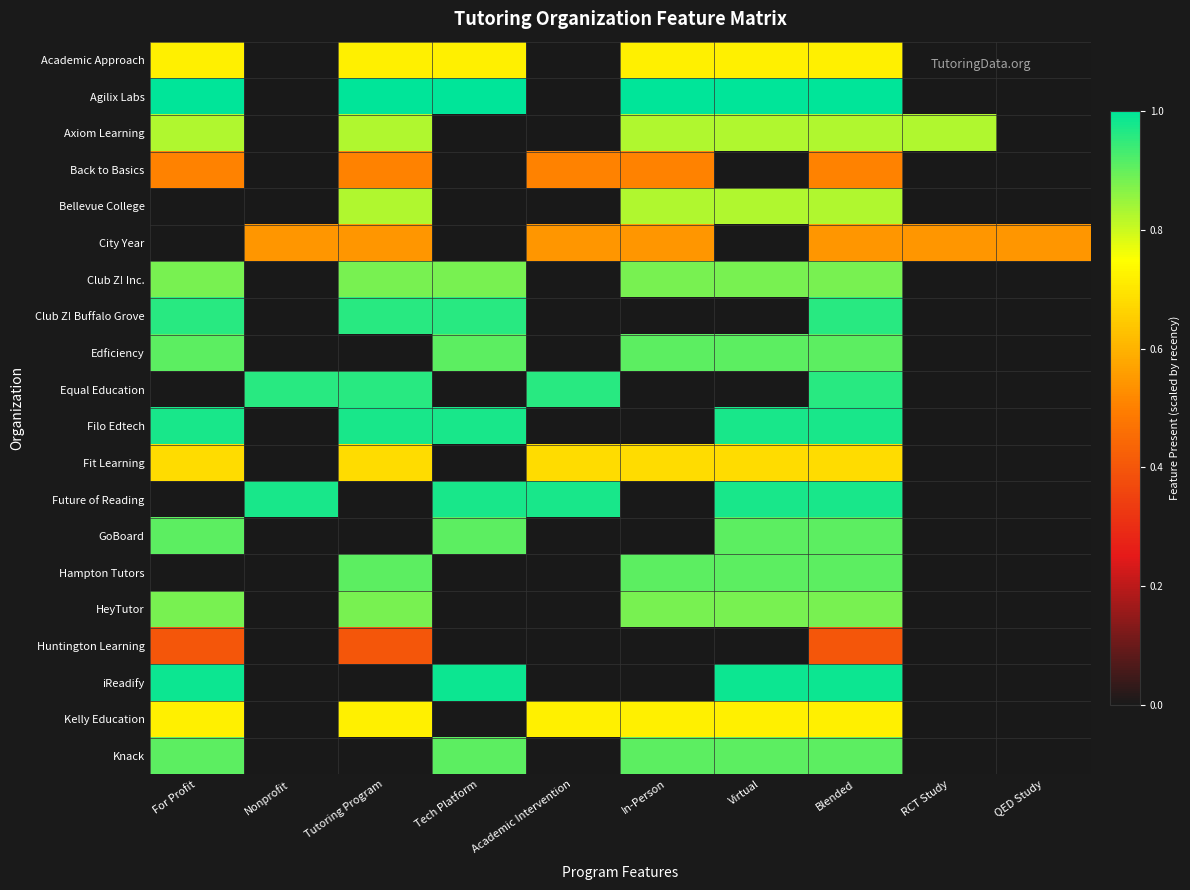

Reading left to right, extract all data points from this chart.

Academic Approach: For Profit=0.7	Nonprofit=0.0	Tutoring Program=0.7	Tech Platform=0.7	Academic Intervention=0.0	In-Person=0.7	Virtual=0.7	Blended=0.7	RCT Study=0.0	QED Study=0.0
Agilix Labs: For Profit=1.0	Nonprofit=0.0	Tutoring Program=1.0	Tech Platform=1.0	Academic Intervention=0.0	In-Person=1.0	Virtual=1.0	Blended=1.0	RCT Study=0.0	QED Study=0.0
Axiom Learning: For Profit=0.8	Nonprofit=0.0	Tutoring Program=0.8	Tech Platform=0.0	Academic Intervention=0.0	In-Person=0.8	Virtual=0.8	Blended=0.8	RCT Study=0.8	QED Study=0.0
Back to Basics: For Profit=0.5	Nonprofit=0.0	Tutoring Program=0.5	Tech Platform=0.0	Academic Intervention=0.5	In-Person=0.5	Virtual=0.0	Blended=0.5	RCT Study=0.0	QED Study=0.0
Bellevue College: For Profit=0.0	Nonprofit=0.0	Tutoring Program=0.8	Tech Platform=0.0	Academic Intervention=0.0	In-Person=0.8	Virtual=0.8	Blended=0.8	RCT Study=0.0	QED Study=0.0
City Year: For Profit=0.0	Nonprofit=0.5	Tutoring Program=0.5	Tech Platform=0.0	Academic Intervention=0.5	In-Person=0.5	Virtual=0.0	Blended=0.5	RCT Study=0.5	QED Study=0.5
Club Z! Inc.: For Profit=0.9	Nonprofit=0.0	Tutoring Program=0.9	Tech Platform=0.9	Academic Intervention=0.0	In-Person=0.9	Virtual=0.9	Blended=0.9	RCT Study=0.0	QED Study=0.0
Club Z! Buffalo Grove: For Profit=1.0	Nonprofit=0.0	Tutoring Program=1.0	Tech Platform=1.0	Academic Intervention=0.0	In-Person=0.0	Virtual=0.0	Blended=1.0	RCT Study=0.0	QED Study=0.0
Edficiency: For Profit=0.9	Nonprofit=0.0	Tutoring Program=0.0	Tech Platform=0.9	Academic Intervention=0.0	In-Person=0.9	Virtual=0.9	Blended=0.9	RCT Study=0.0	QED Study=0.0
Equal Education: For Profit=0.0	Nonprofit=1.0	Tutoring Program=1.0	Tech Platform=0.0	Academic Intervention=1.0	In-Person=0.0	Virtual=0.0	Blended=1.0	RCT Study=0.0	QED Study=0.0
Filo Edtech: For Profit=1.0	Nonprofit=0.0	Tutoring Program=1.0	Tech Platform=1.0	Academic Intervention=0.0	In-Person=0.0	Virtual=1.0	Blended=1.0	RCT Study=0.0	QED Study=0.0
Fit Learning: For Profit=0.7	Nonprofit=0.0	Tutoring Program=0.7	Tech Platform=0.0	Academic Intervention=0.7	In-Person=0.7	Virtual=0.7	Blended=0.7	RCT Study=0.0	QED Study=0.0
Future of Reading: For Profit=0.0	Nonprofit=1.0	Tutoring Program=0.0	Tech Platform=1.0	Academic Intervention=1.0	In-Person=0.0	Virtual=1.0	Blended=1.0	RCT Study=0.0	QED Study=0.0
GoBoard: For Profit=0.9	Nonprofit=0.0	Tutoring Program=0.0	Tech Platform=0.9	Academic Intervention=0.0	In-Person=0.0	Virtual=0.9	Blended=0.9	RCT Study=0.0	QED Study=0.0
Hampton Tutors: For Profit=0.0	Nonprofit=0.0	Tutoring Program=0.9	Tech Platform=0.0	Academic Intervention=0.0	In-Person=0.9	Virtual=0.9	Blended=0.9	RCT Study=0.0	QED Study=0.0
HeyTutor: For Profit=0.9	Nonprofit=0.0	Tutoring Program=0.9	Tech Platform=0.0	Academic Intervention=0.0	In-Person=0.9	Virtual=0.9	Blended=0.9	RCT Study=0.0	QED Study=0.0
Huntington Learning: For Profit=0.4	Nonprofit=0.0	Tutoring Program=0.4	Tech Platform=0.0	Academic Intervention=0.0	In-Person=0.0	Virtual=0.0	Blended=0.4	RCT Study=0.0	QED Study=0.0
iReadify: For Profit=1.0	Nonprofit=0.0	Tutoring Program=0.0	Tech Platform=1.0	Academic Intervention=0.0	In-Person=0.0	Virtual=1.0	Blended=1.0	RCT Study=0.0	QED Study=0.0
Kelly Education: For Profit=0.7	Nonprofit=0.0	Tutoring Program=0.7	Tech Platform=0.0	Academic Intervention=0.7	In-Person=0.7	Virtual=0.7	Blended=0.7	RCT Study=0.0	QED Study=0.0
Knack: For Profit=0.9	Nonprofit=0.0	Tutoring Program=0.0	Tech Platform=0.9	Academic Intervention=0.0	In-Person=0.9	Virtual=0.9	Blended=0.9	RCT Study=0.0	QED Study=0.0